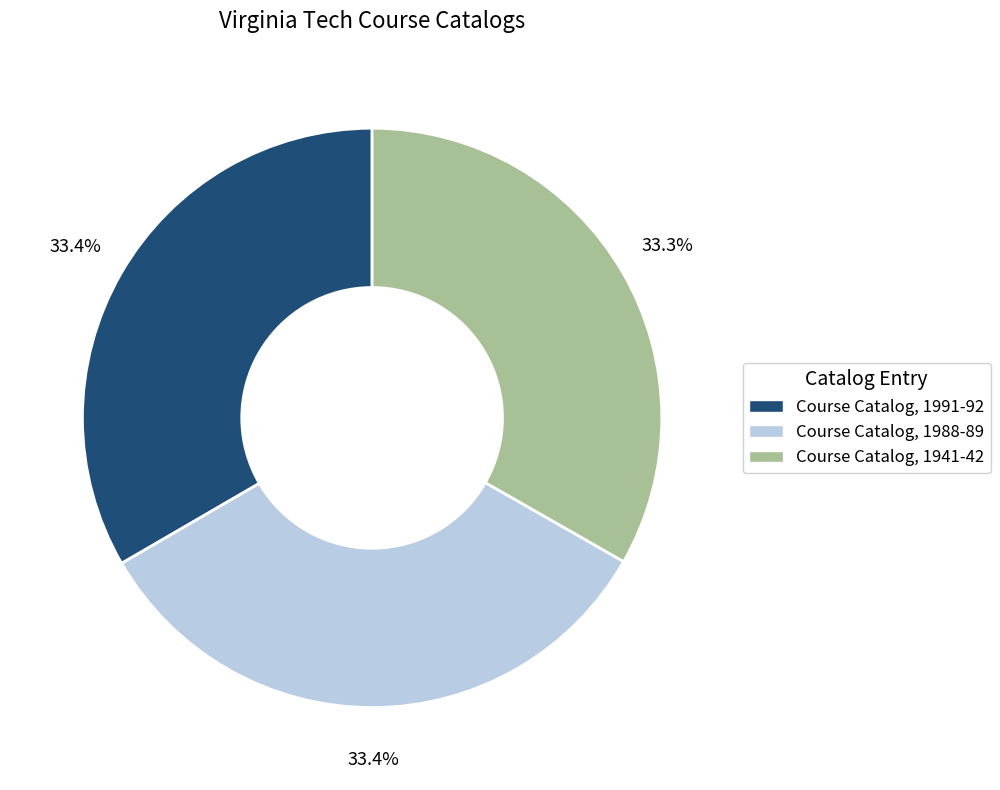

Does Course Catalog, 1941-42 represent more than half of the total?

No